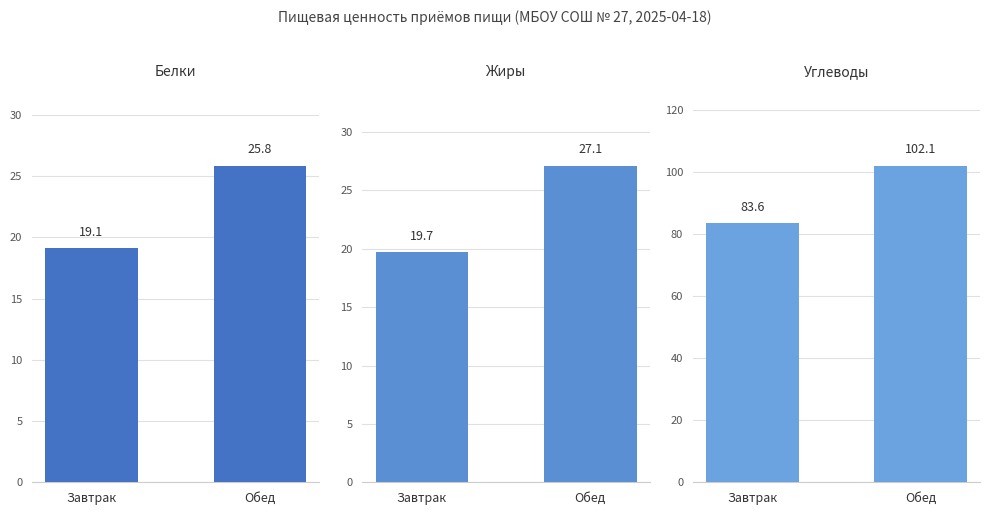

At how many categories does at least one series exceed 71?

2